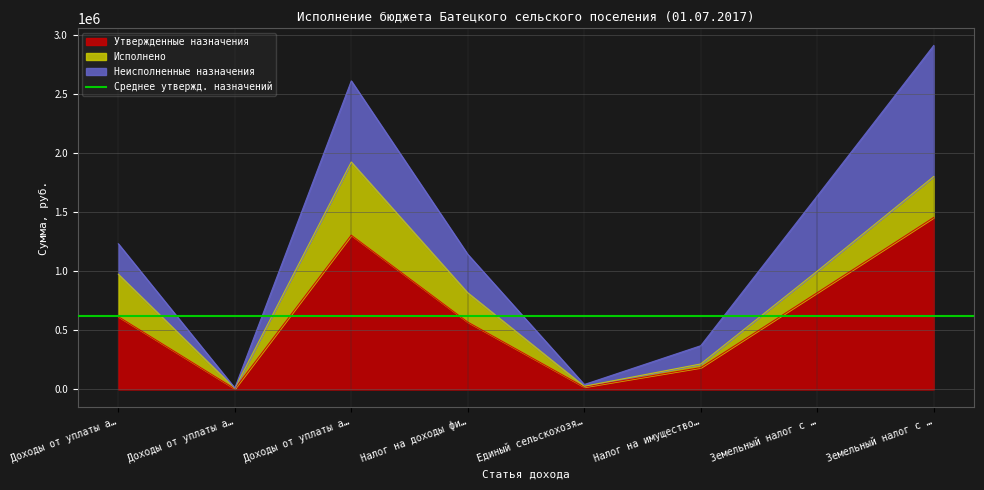

Which series has the largest range (max minus min)?

Утвержденные назначения